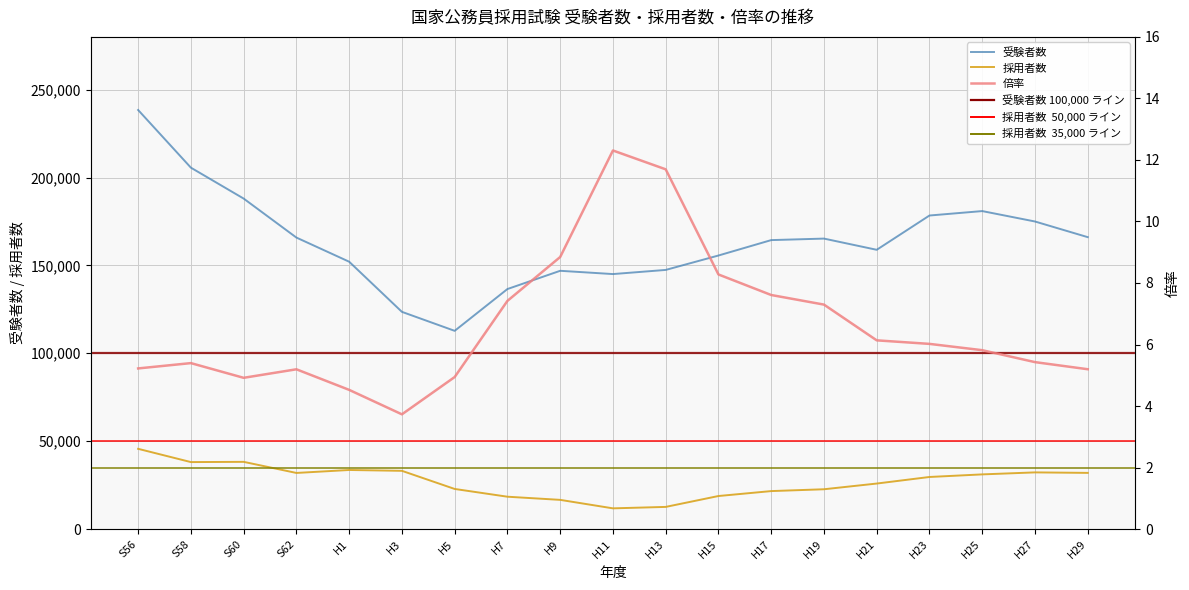

What is the sum of the 倍率 values at H3 and H17?

11.3